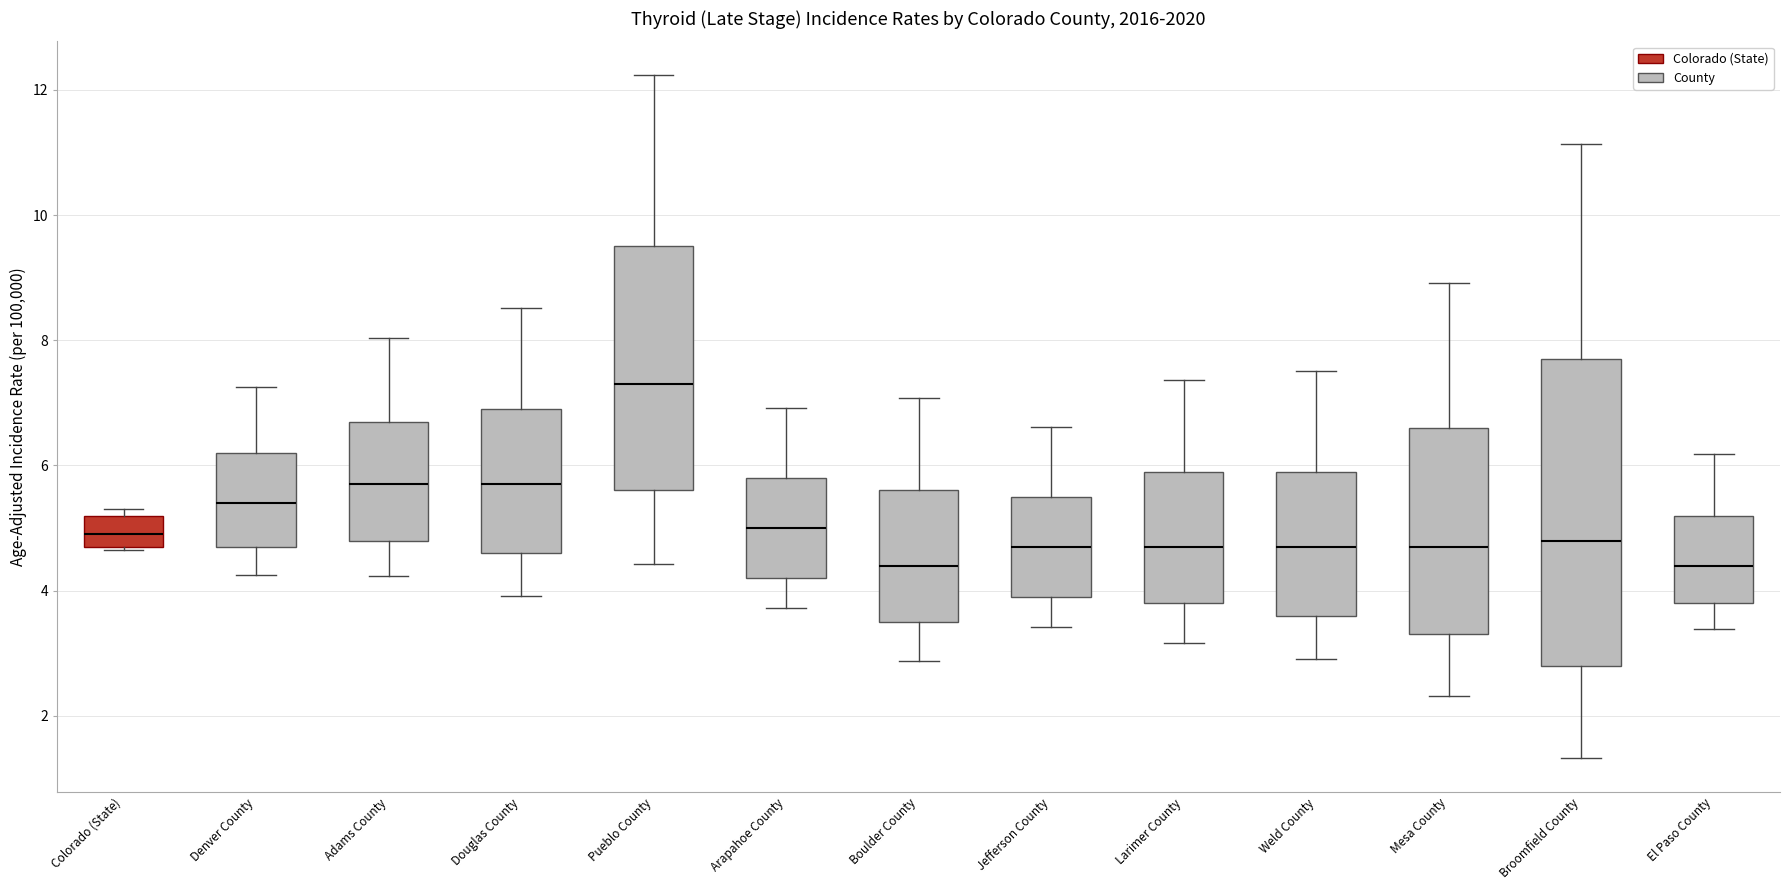

Which box's median line is the highest?

Pueblo County